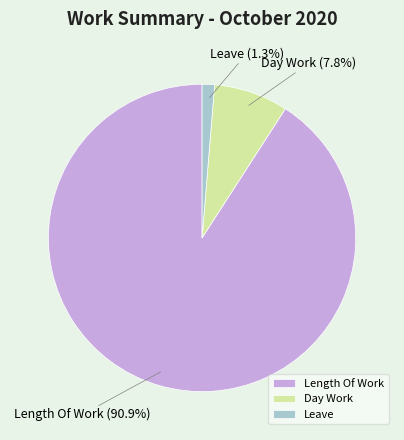

Between Day Work and Length Of Work, which is larger?

Length Of Work